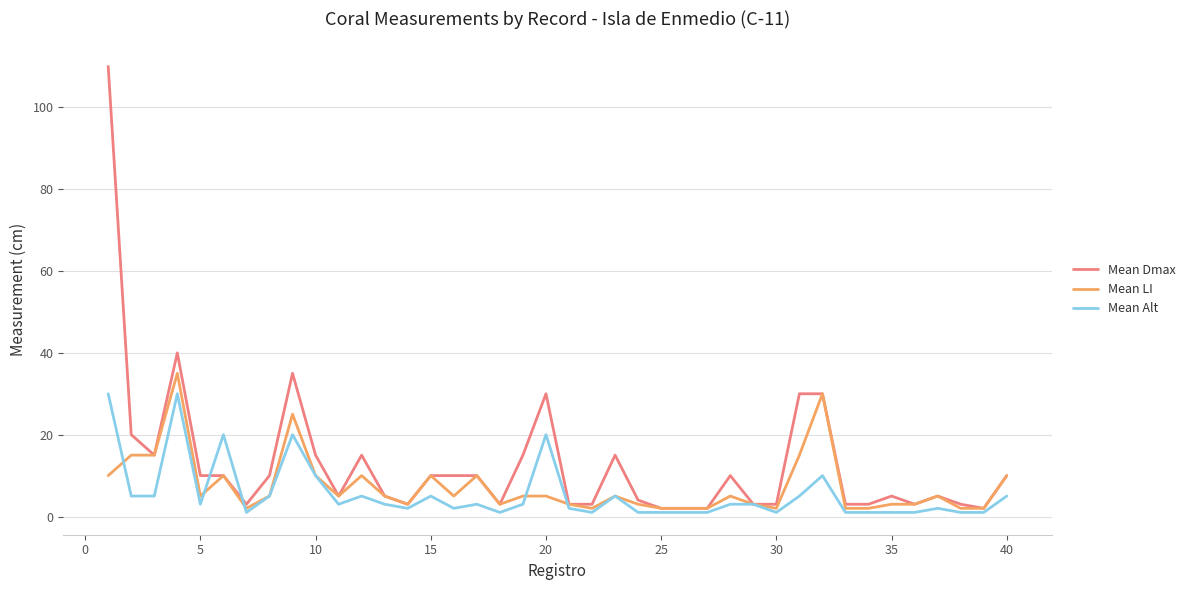

Count the number of data series in this chart.

3